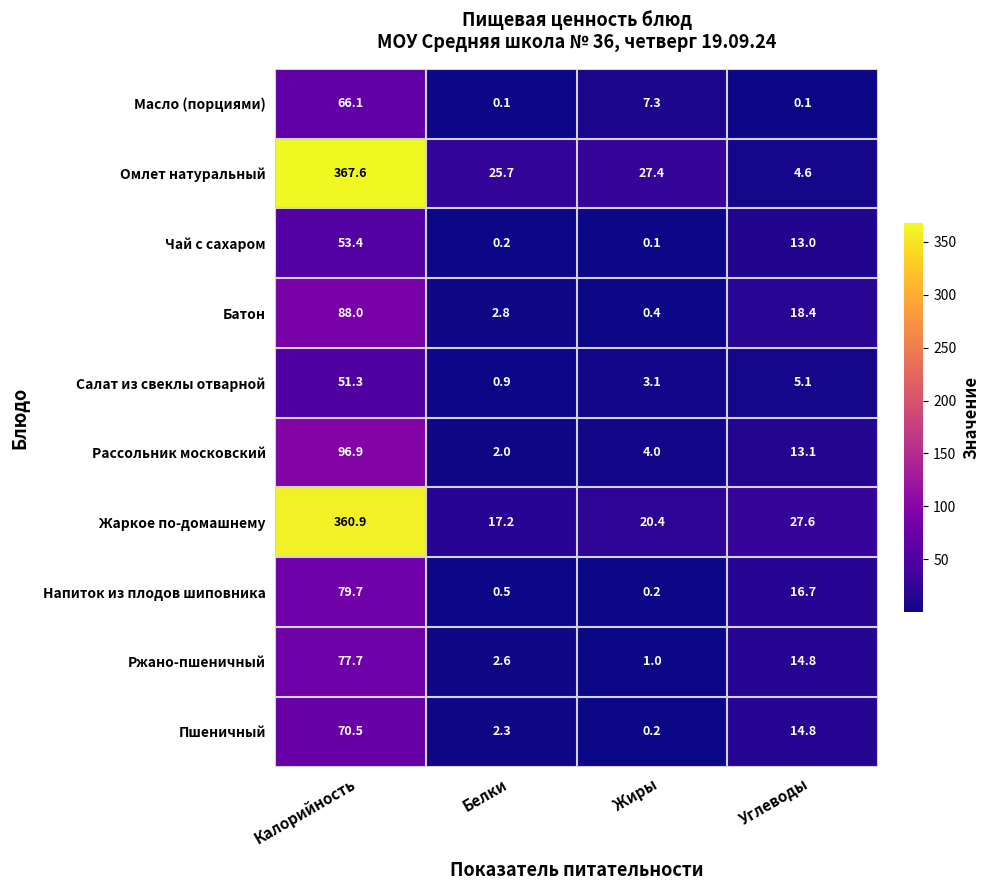

Which label corresponds to the largest value in the chart?

Калорийность